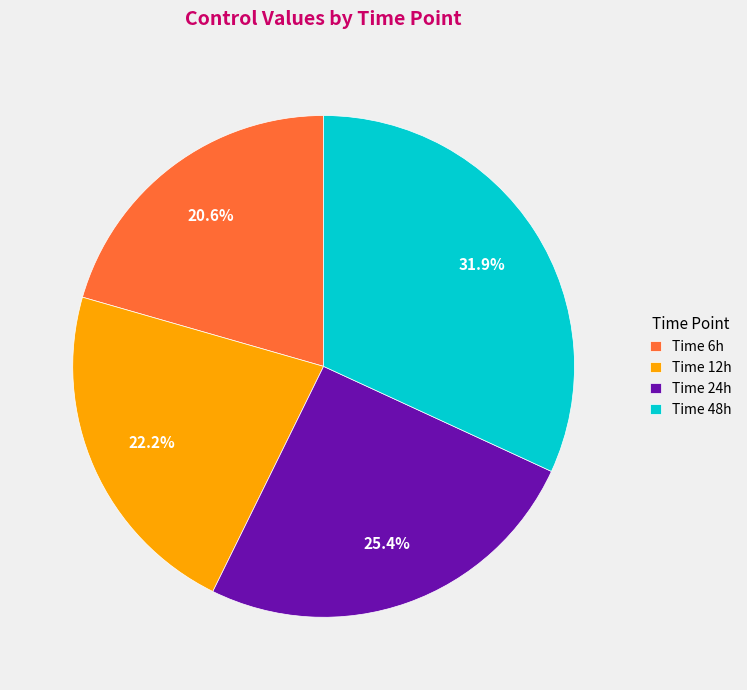

Combined, what portion of the pie is Time 6h and Time 24h?

46.0%